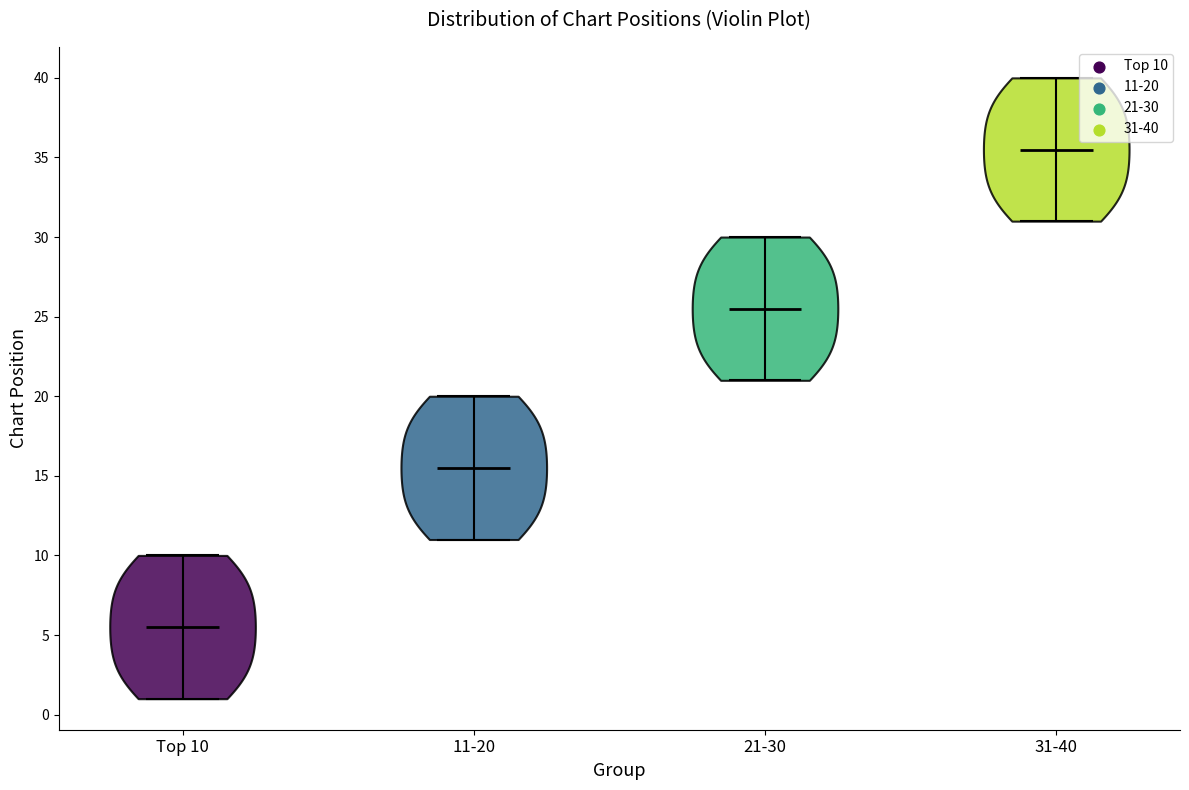

Reading left to right, read every violin against the y-axis: where its median line is, and the lowest and highest points it reaches. The values are not printed on the chart, so give them approximately, as read against the axis.

Top 10: median line 5.5, lowest point 1.0, highest point 10.0
11-20: median line 15.5, lowest point 11.0, highest point 20.0
21-30: median line 25.5, lowest point 21.0, highest point 30.0
31-40: median line 35.5, lowest point 31.0, highest point 40.0